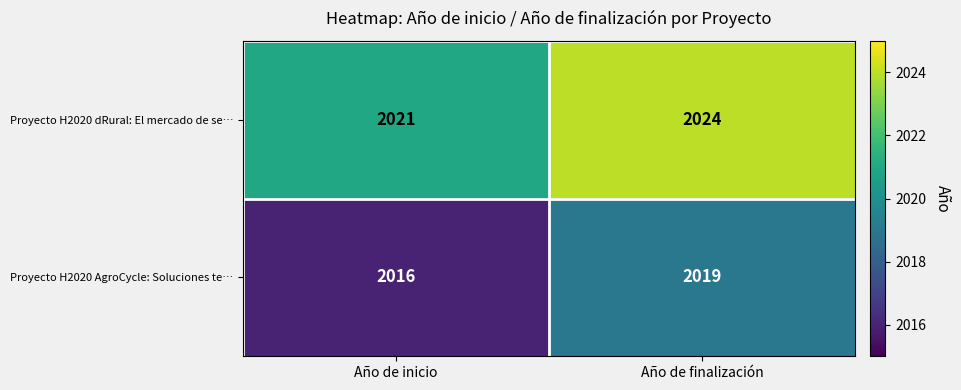

Reading left to right, transcribe all the data shown in this chart.

Proyecto H2020 dRural: El mercado de se…: 2021	2024
Proyecto H2020 AgroCycle: Soluciones te…: 2016	2019